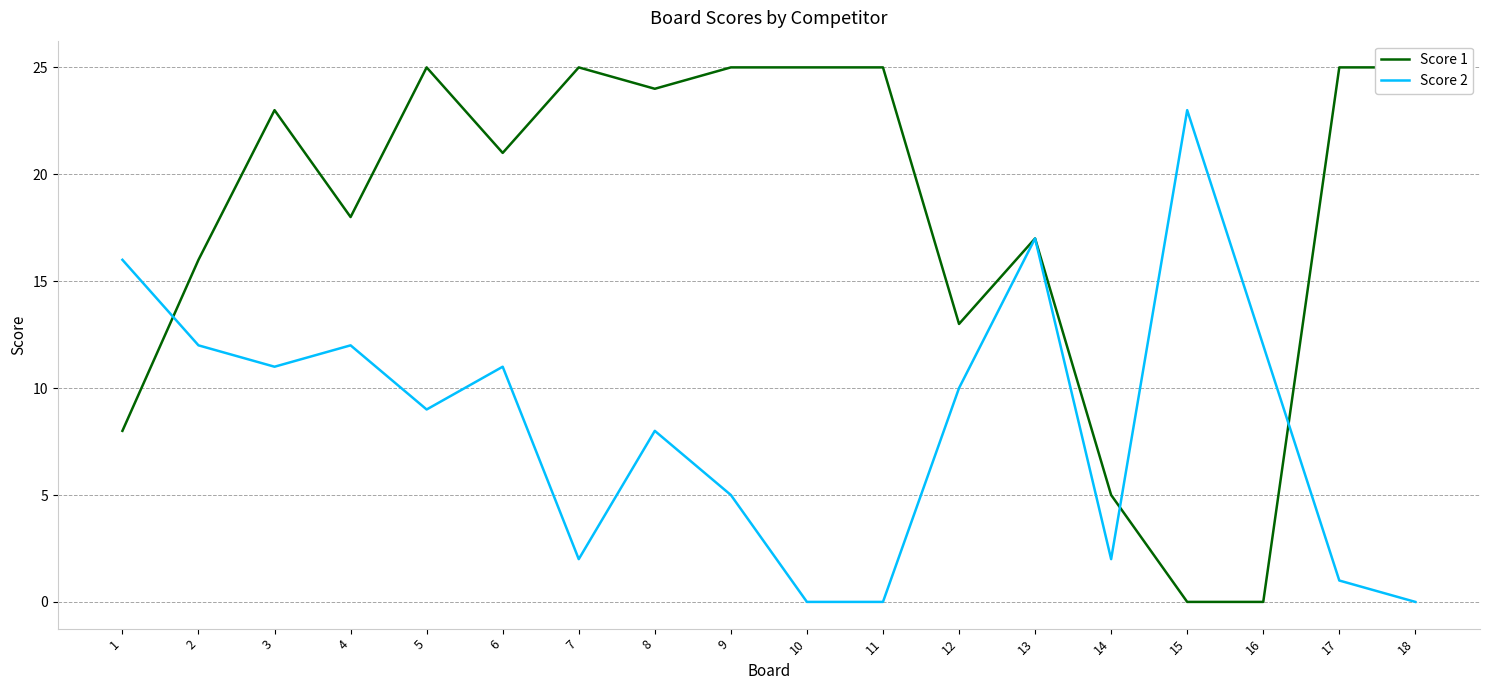

What value does the Score 2 series have at 14?

2